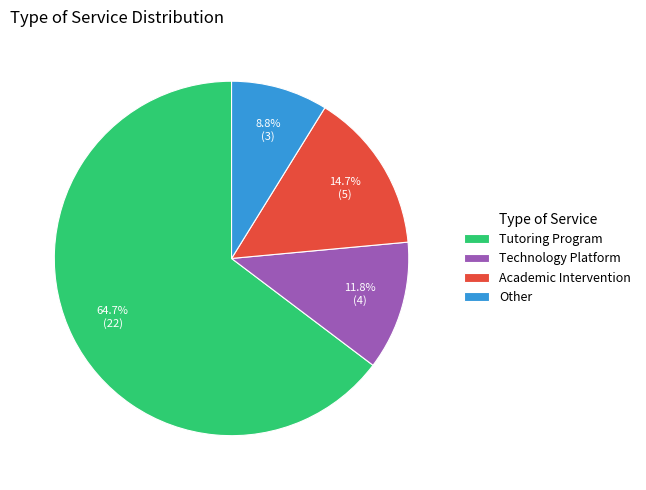

How many slices are in this pie chart?

4